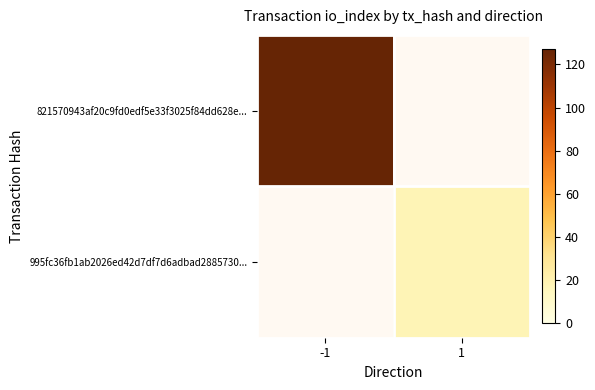

Which category has the lowest value across all series?

1